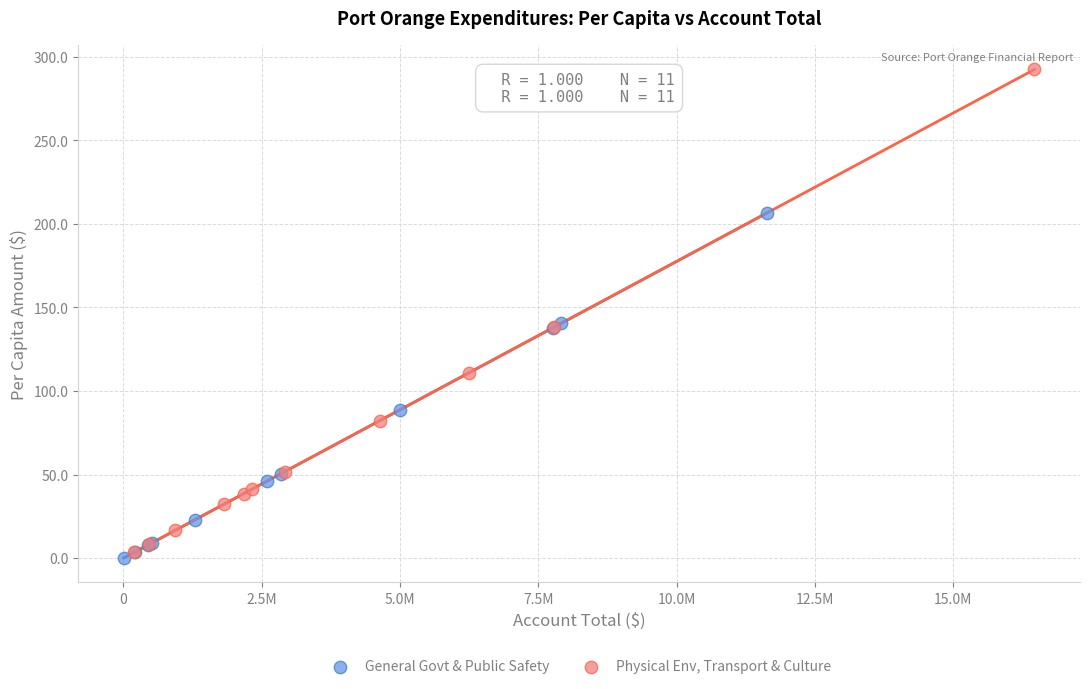

Which series has the widest spread of Y values?

Physical Env, Transport & Culture